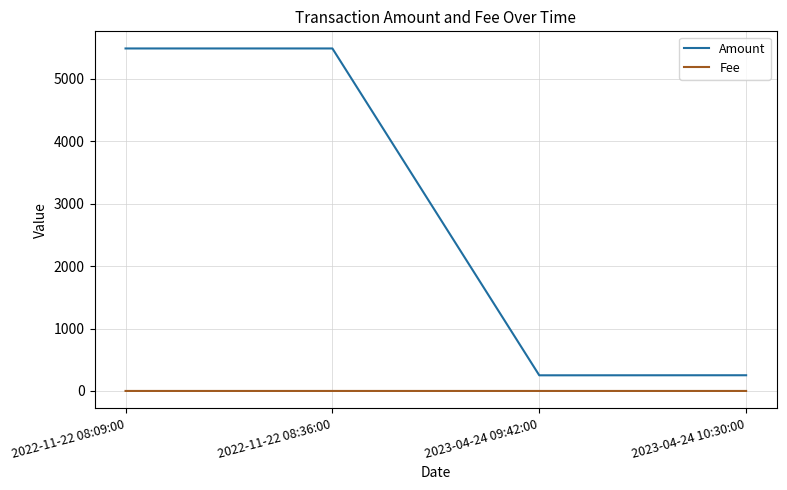

True or false: Amount has a value of 5487.6 at 2022-11-22 08:36:00.

True